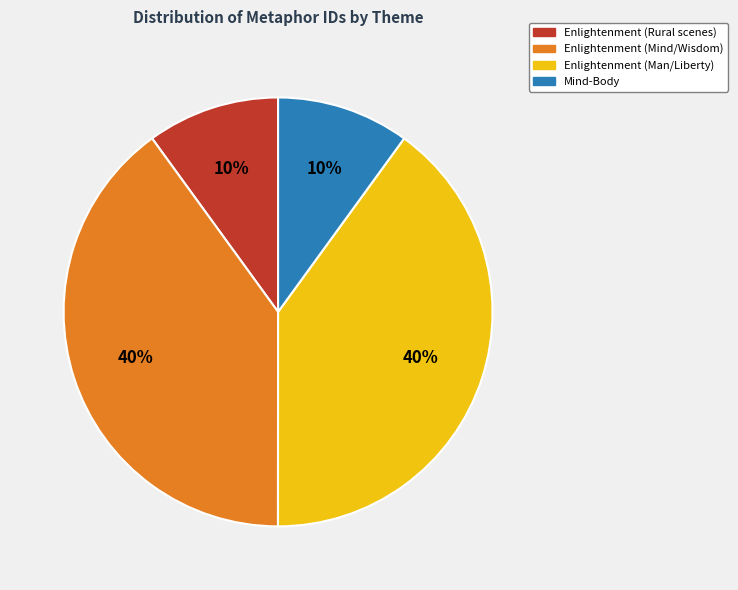

Does any single category account for the majority?

No